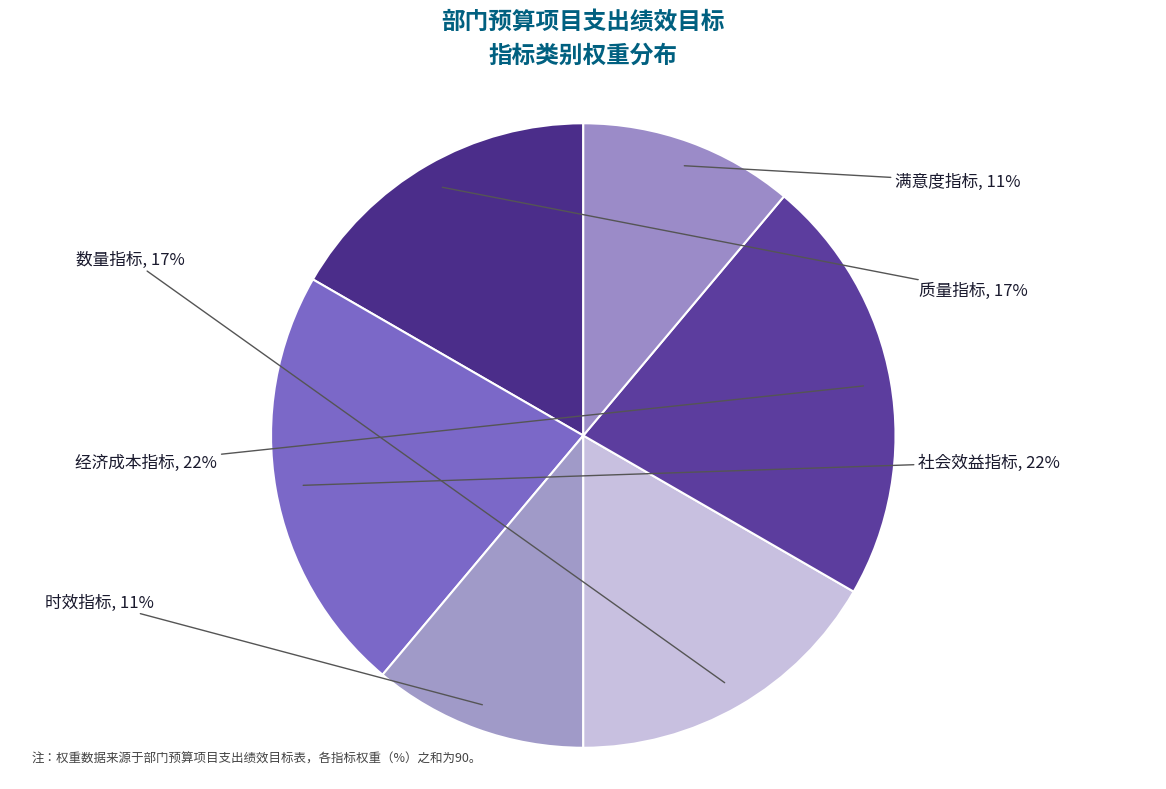

Do 满意度指标 and 数量指标 together represent more than half of the pie?

No